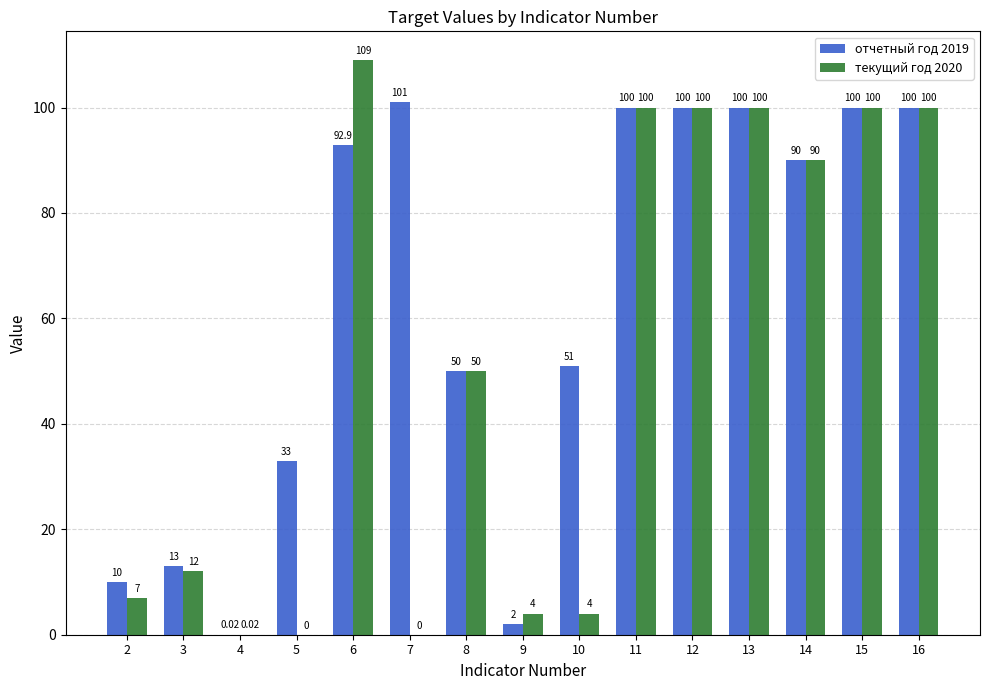

Which series has the largest range (max minus min)?

текущий год 2020